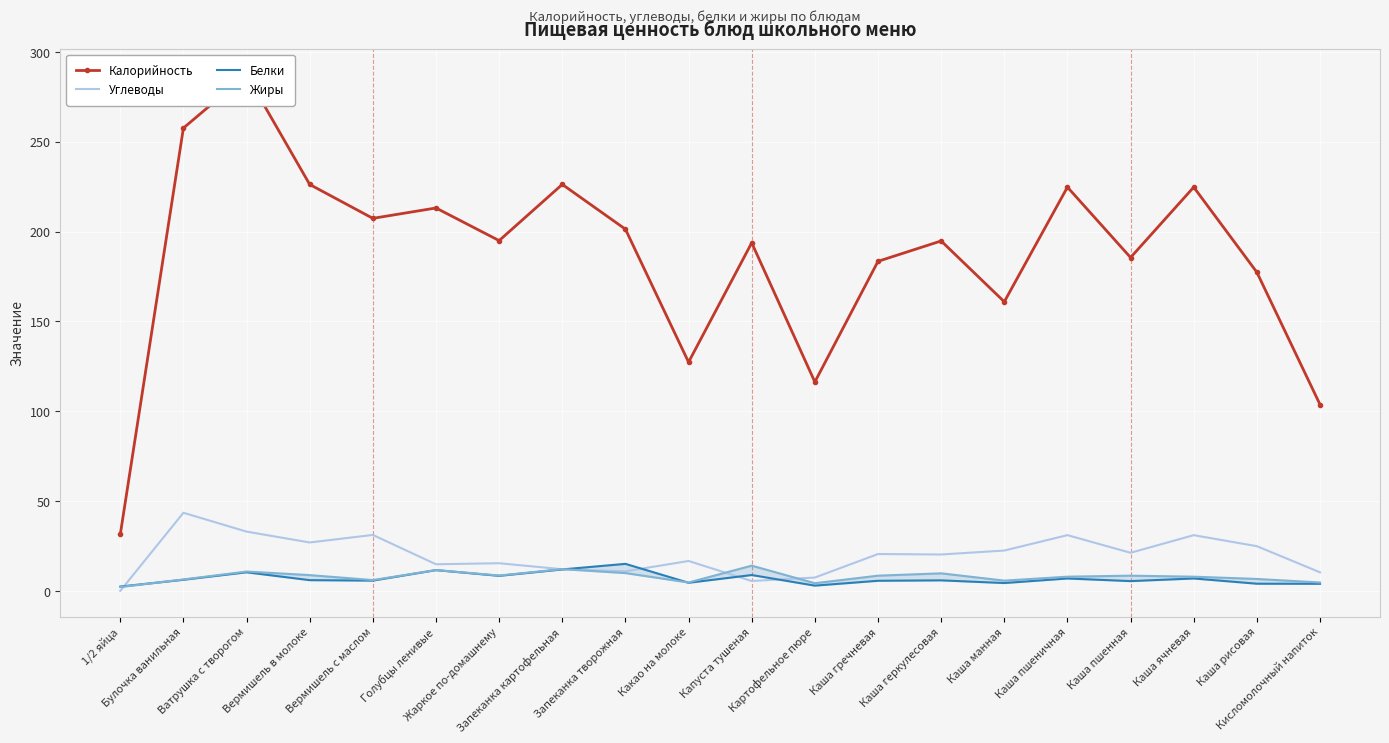

Reading left to right, extract all data points from this chart.

Калорийность: 1/2 яйца=31.5	Булочка ванильная=257.6	Ватрушка с творогом=287.3	Вермишель в молоке=226.2	Вермишель с маслом=207.4	Голубцы ленивые=213.1	Жаркое по-домашнему=195.0	Запеканка картофельная=226.2	Запеканка творожная=201.3	Какао на молоке=127.4	Капуста тушеная=193.8	Картофельное пюре=116.4	Каша гречневая=183.5	Каша геркулесовая=194.8	Каша манная=161.0	Каша пшеничная=224.7	Каша пшенная=185.6	Каша ячневая=224.7	Каша рисовая=177.4	Кисломолочный напиток=103.8
Углеводы: 1/2 яйца=0.1	Булочка ванильная=43.6	Ватрушка с творогом=33.1	Вермишель в молоке=27.1	Вермишель с маслом=31.3	Голубцы ленивые=14.9	Жаркое по-домашнему=15.5	Запеканка картофельная=12.2	Запеканка творожная=11.0	Какао на молоке=16.8	Капуста тушеная=5.6	Картофельное пюре=7.5	Каша гречневая=20.6	Каша геркулесовая=20.4	Каша манная=22.6	Каша пшеничная=31.1	Каша пшенная=21.3	Каша ячневая=31.1	Каша рисовая=25.0	Кисломолочный напиток=10.5
Белки: 1/2 яйца=2.5	Булочка ванильная=6.3	Ватрушка с творогом=10.5	Вермишель в молоке=6.1	Вермишель с маслом=5.8	Голубцы ленивые=11.7	Жаркое по-домашнему=8.5	Запеканка картофельная=12.1	Запеканка творожная=15.2	Какао на молоке=4.7	Капуста тушеная=8.9	Картофельное пюре=3.1	Каша гречневая=5.8	Каша геркулесовая=6.0	Каша манная=4.5	Каша пшеничная=7.0	Каша пшенная=5.6	Каша ячневая=7.0	Каша рисовая=4.1	Кисломолочный напиток=4.1
Жиры: 1/2 яйца=2.3	Булочка ванильная=6.5	Ватрушка с творогом=10.9	Вермишель в молоке=8.9	Вермишель с маслом=6.2	Голубцы ленивые=11.7	Жаркое по-домашнему=8.7	Запеканка картофельная=12.2	Запеканка творожная=10.0	Какао на молоке=4.8	Капуста тушеная=14.2	Картофельное пюре=4.4	Каша гречневая=8.6	Каша геркулесовая=9.9	Каша манная=5.8	Каша пшеничная=8.0	Каша пшенная=8.6	Каша ячневая=8.0	Каша рисовая=6.8	Кисломолочный напиток=4.8